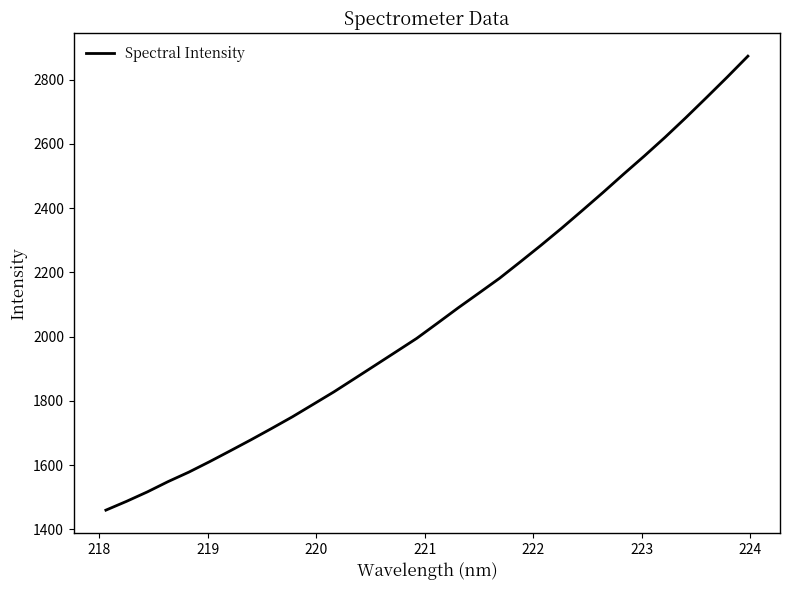

How many values are below 2041?

16